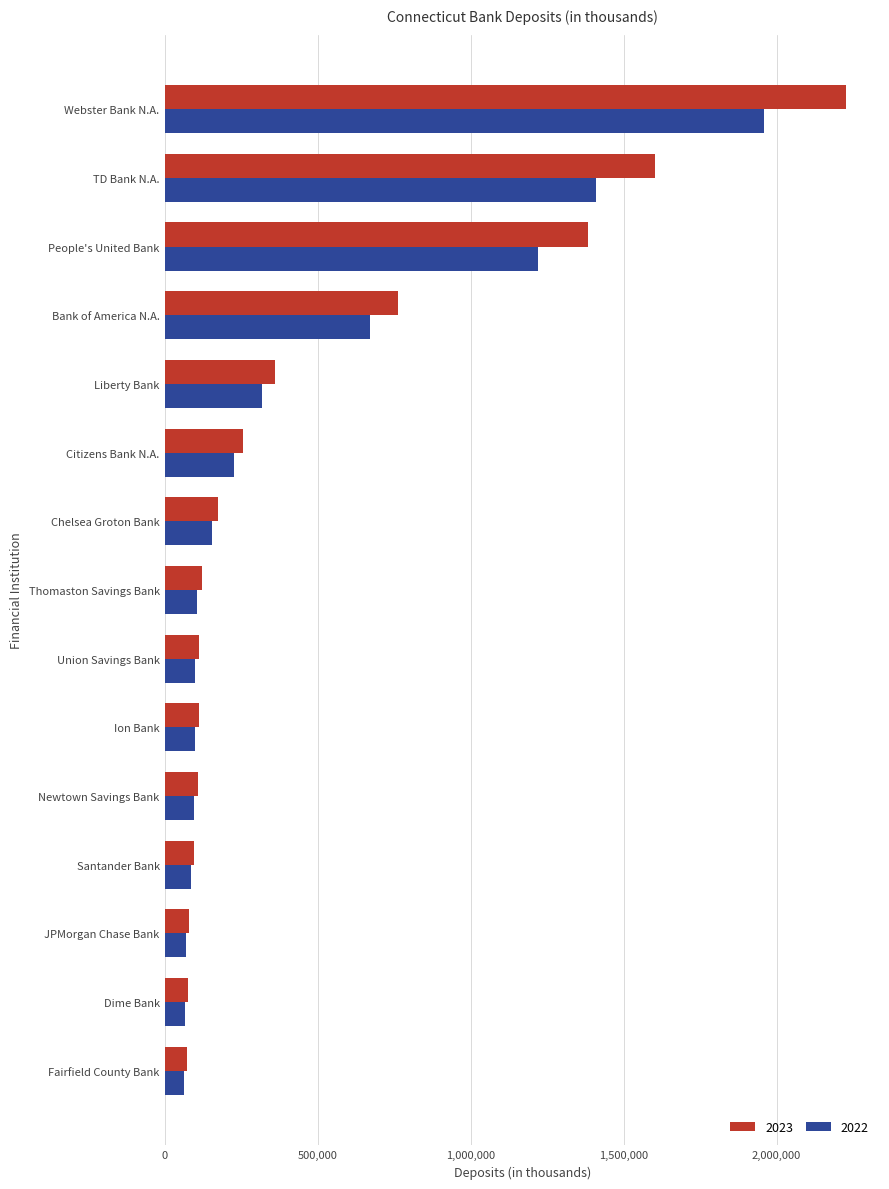

What is the minimum value shown in the chart?

63834.3